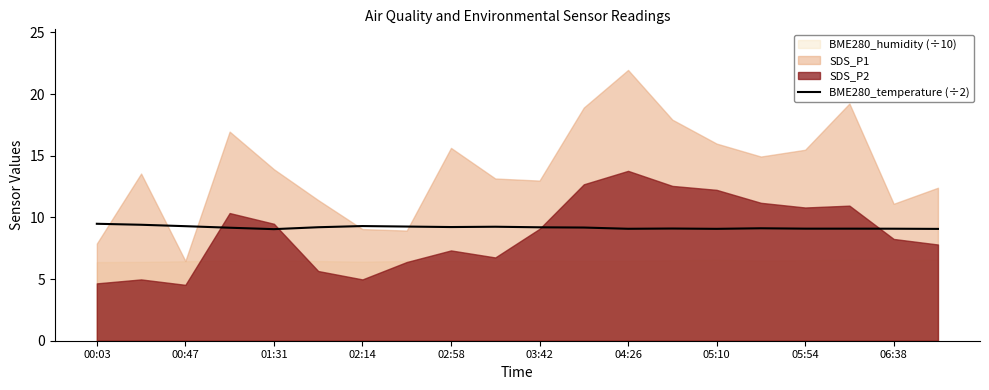

What is the maximum value for BME280_temperature (÷2)?

9.5